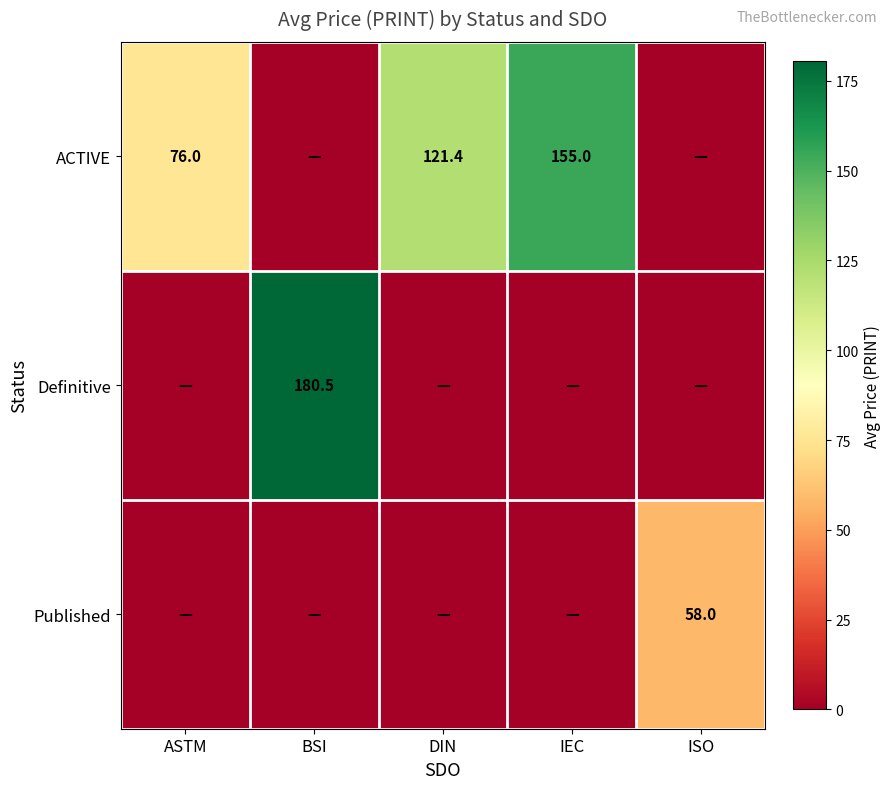

What is the sum of the ACTIVE values at ASTM and DIN?

197.4